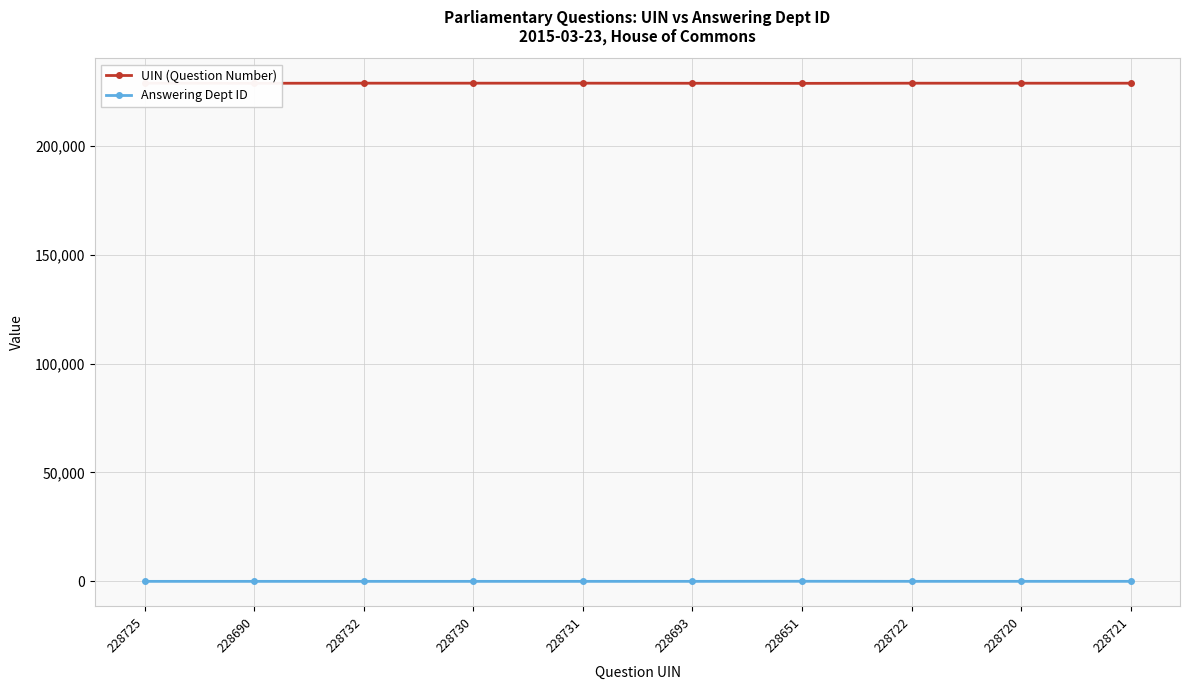

Count the number of categories in the chart.

10